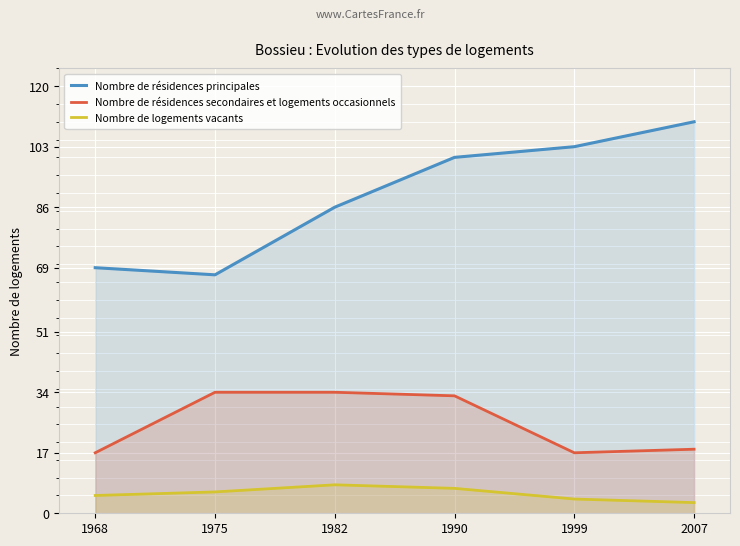

Reading left to right, list all the values displayed in this chart.

Nombre de résidences principales: 69	67	86	100	103	110
Nombre de résidences secondaires et logements occasionnels: 17	34	34	33	17	18
Nombre de logements vacants: 5	6	8	7	4	3